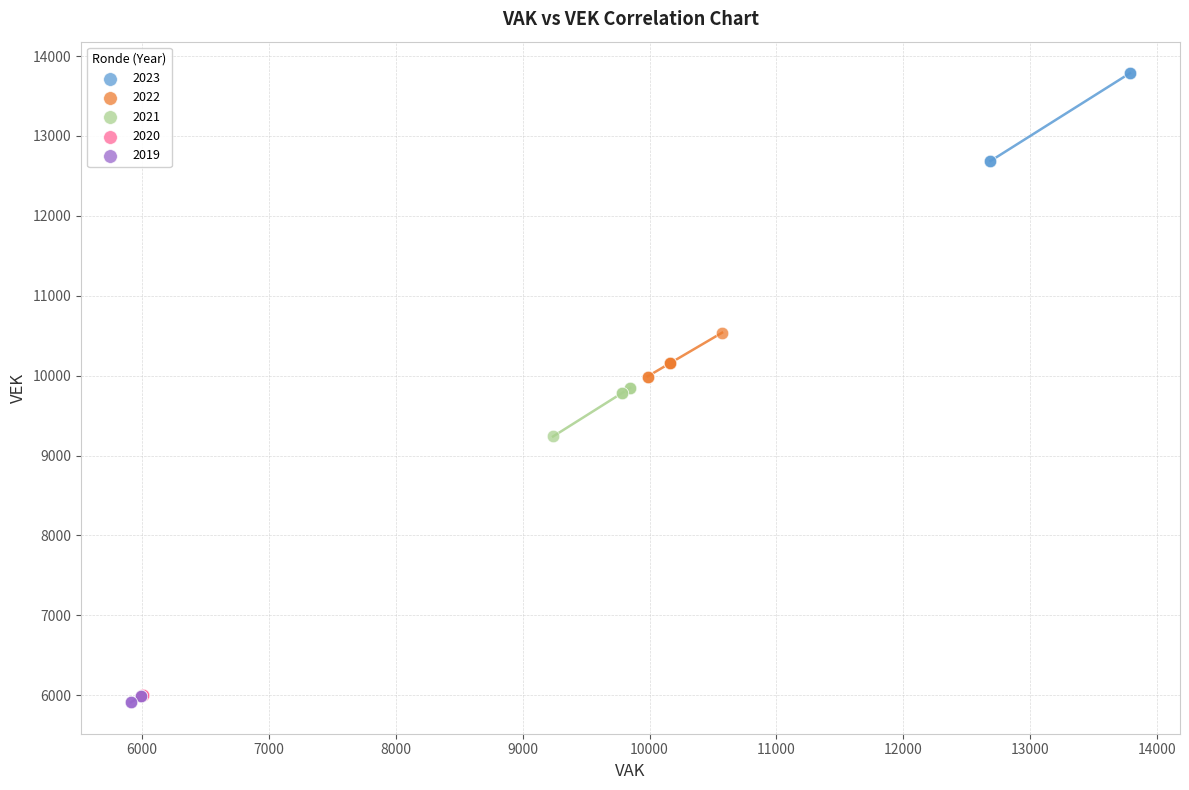

Which series contains the highest Y value?

2023